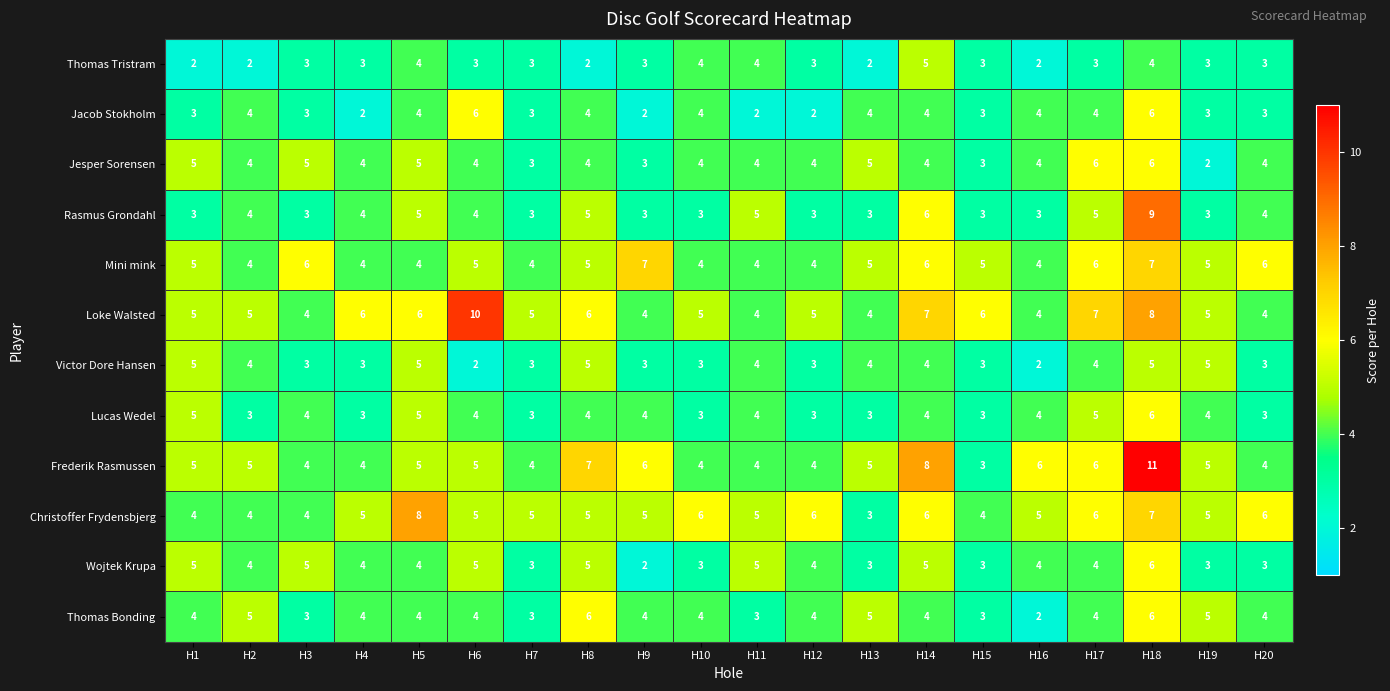

What is the spread (max minus min) of values at H17?

4